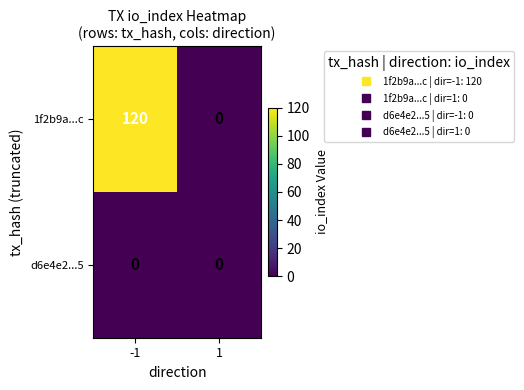

The value of 1f2b9a...c at -1 is 25. True or false?

False